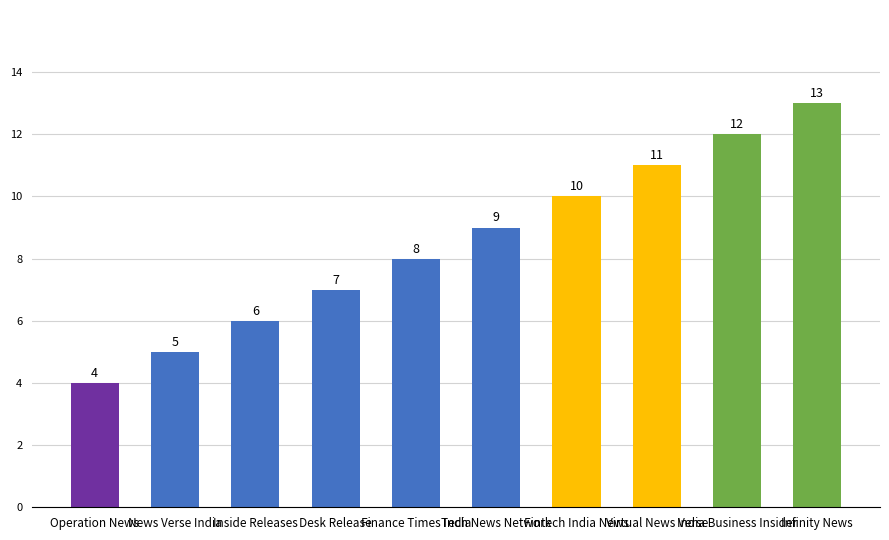

What is the ratio of the value at Infinity News to the value at India Business Insider?

1.1